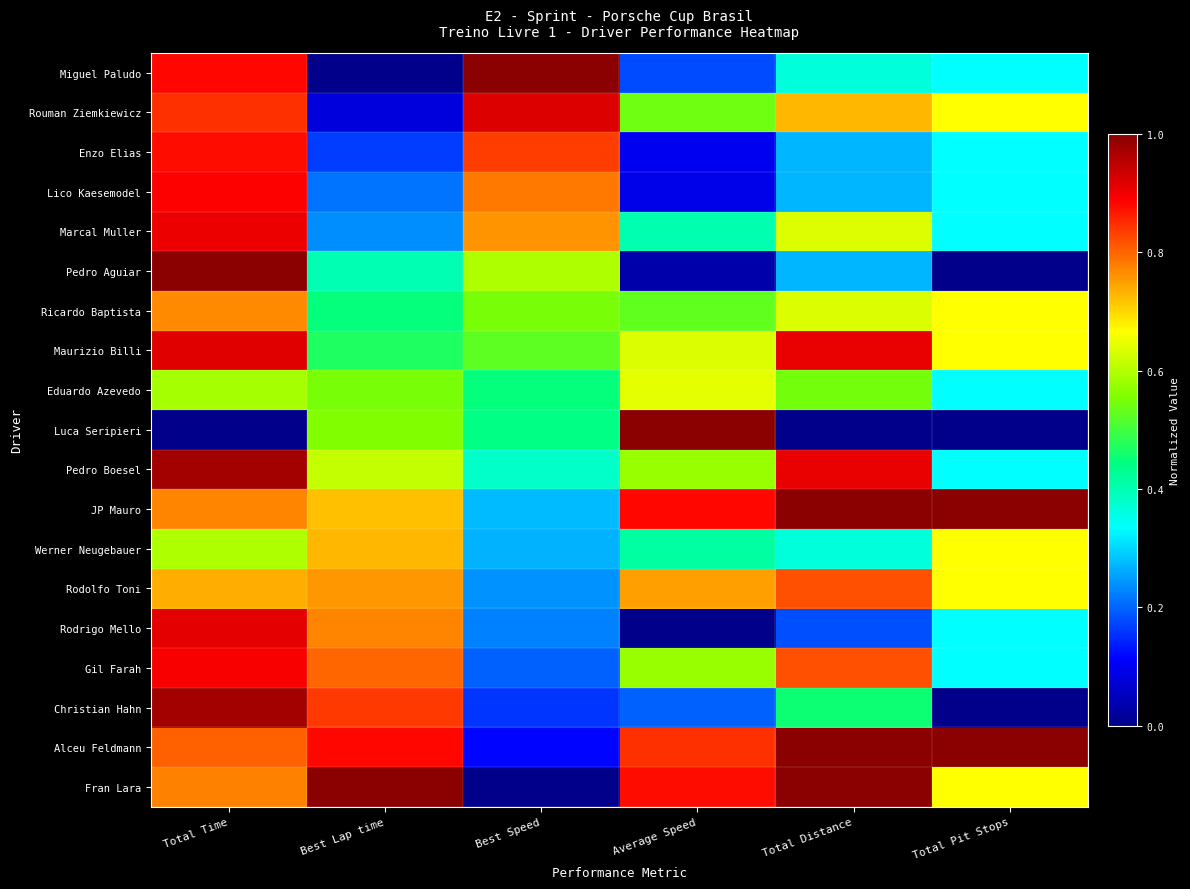

Which series changed the most between Total Distance and Total Pit Stops?

Pedro Boesel